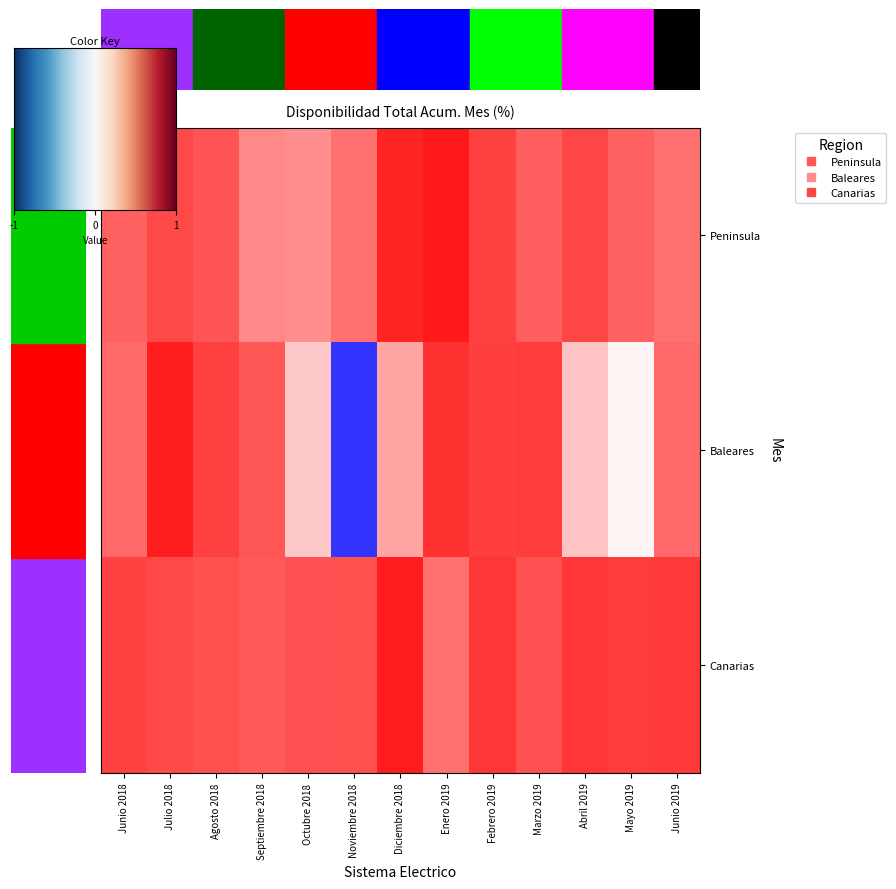

Rank the series by their average value, from highest to lowest.

Canarias, Peninsula, Baleares